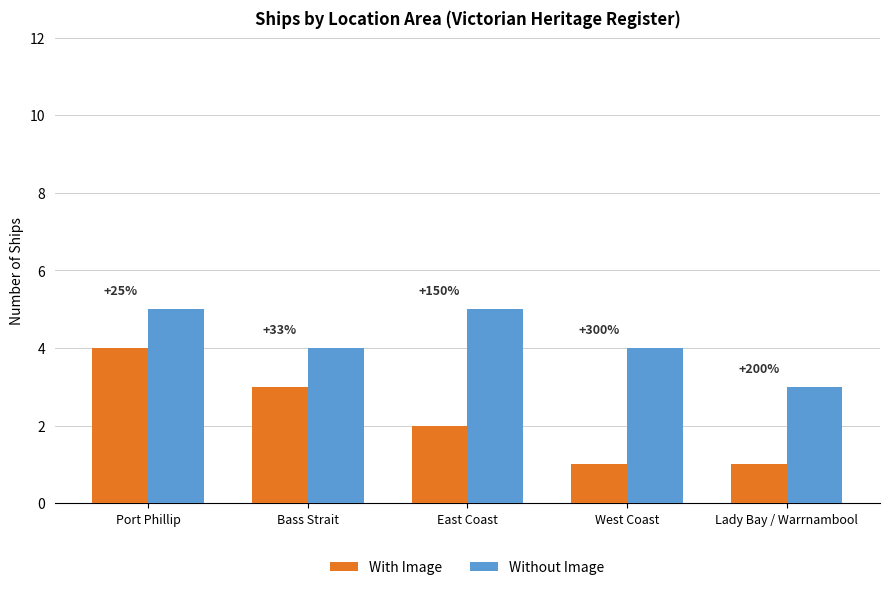

At which label does Without Image reach its minimum?

Lady Bay / Warrnambool